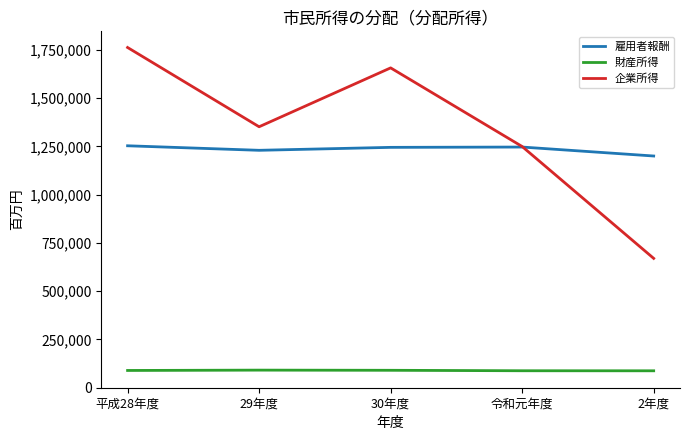

How many lines are shown in the chart?

3